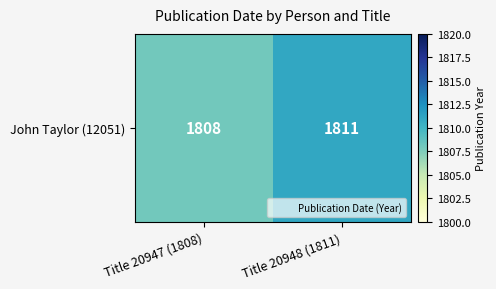

Reading left to right, list all the values displayed in this chart.

1808	1811